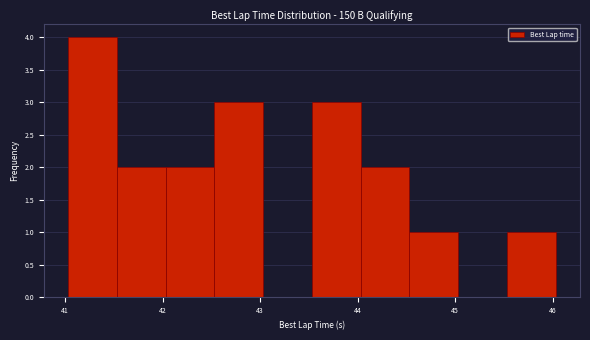

Over which range of the x-axis is the bar tallest?

41.0 to 41.5